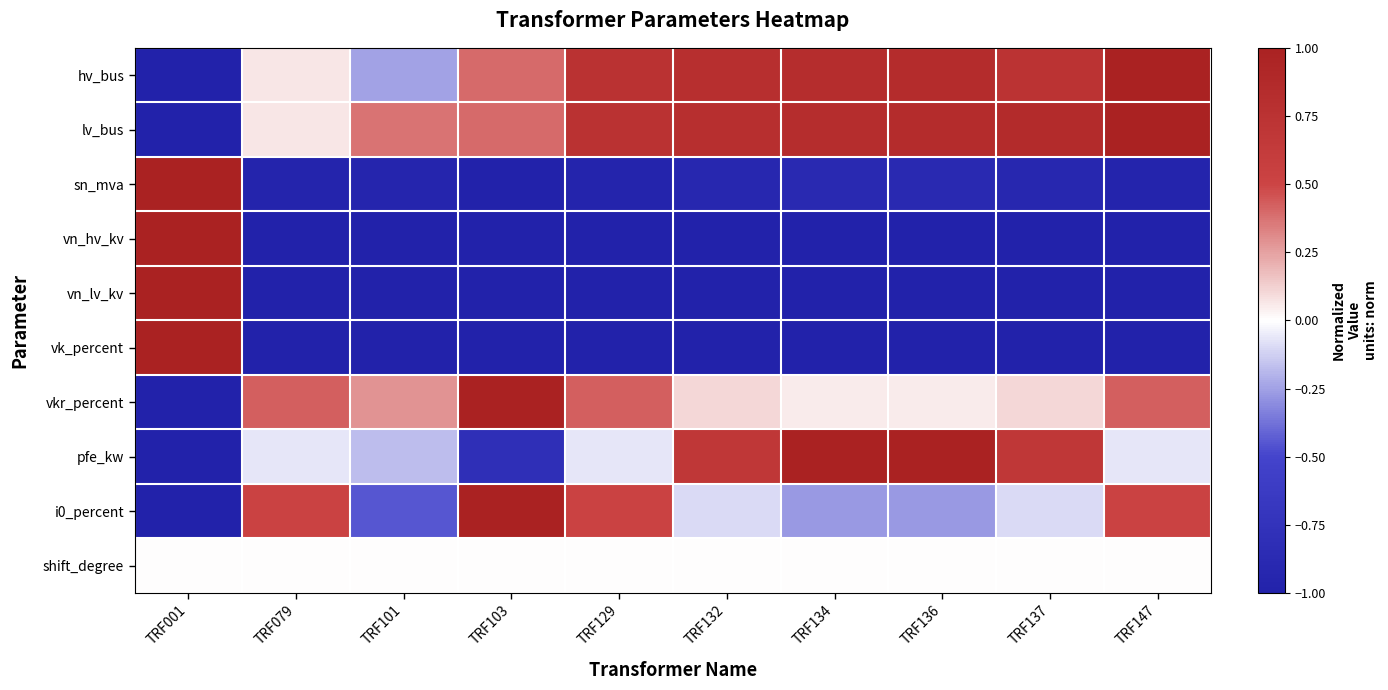

At TRF132, list the series in order from smallest to largest.

vn_hv_kv, vn_lv_kv, vk_percent, sn_mva, i0_percent, shift_degree, vkr_percent, pfe_kw, hv_bus, lv_bus